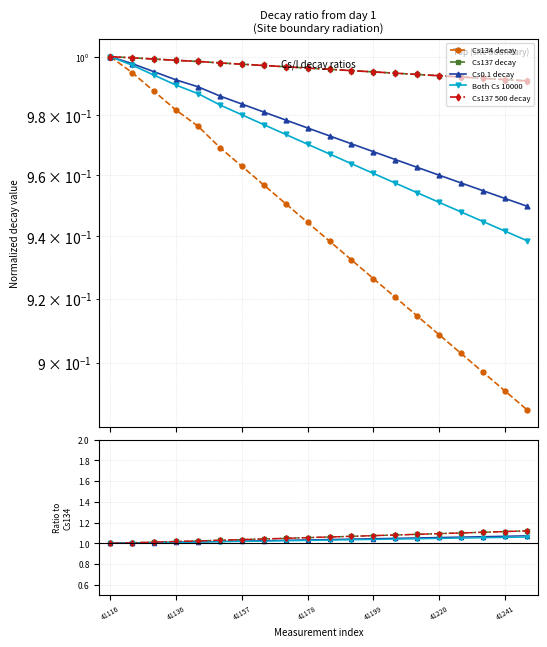

Does the chart display data point markers on the line(s)?

Yes